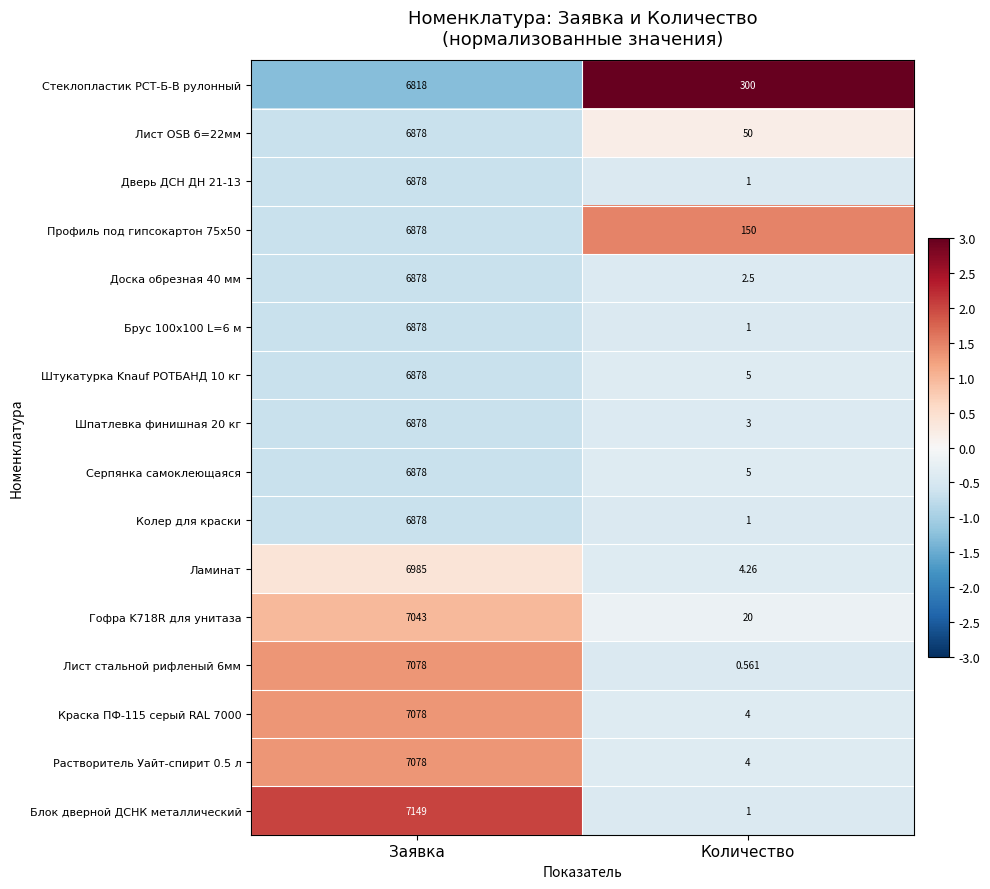

Which series has the largest range (max minus min)?

Блок дверной ДСНК металлический